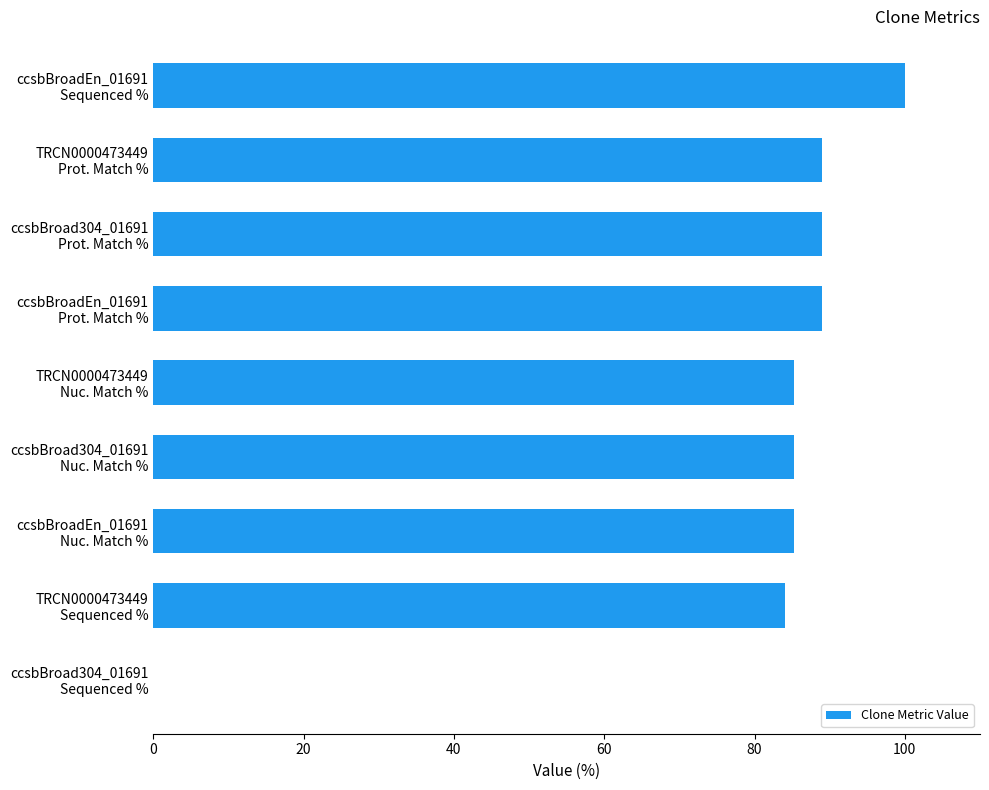

What is the greatest value displayed?

100.0